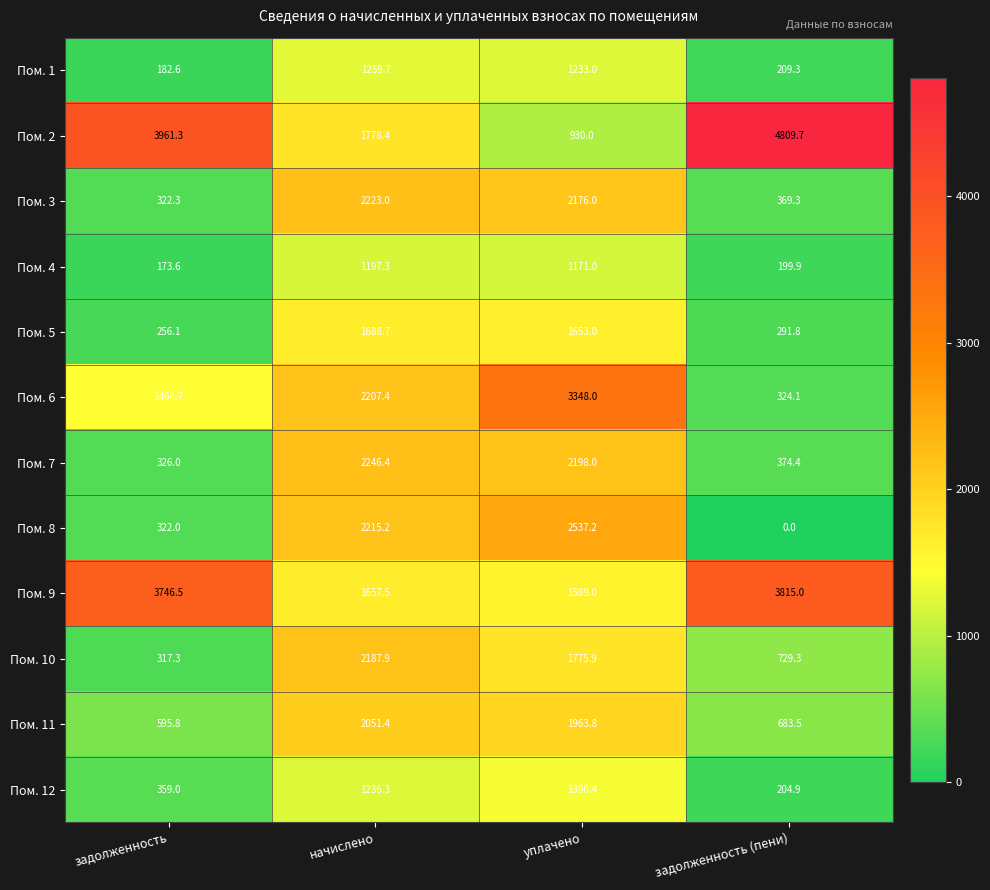

What is the difference between the Пом. 9 values at начислено and уплачено?

68.5